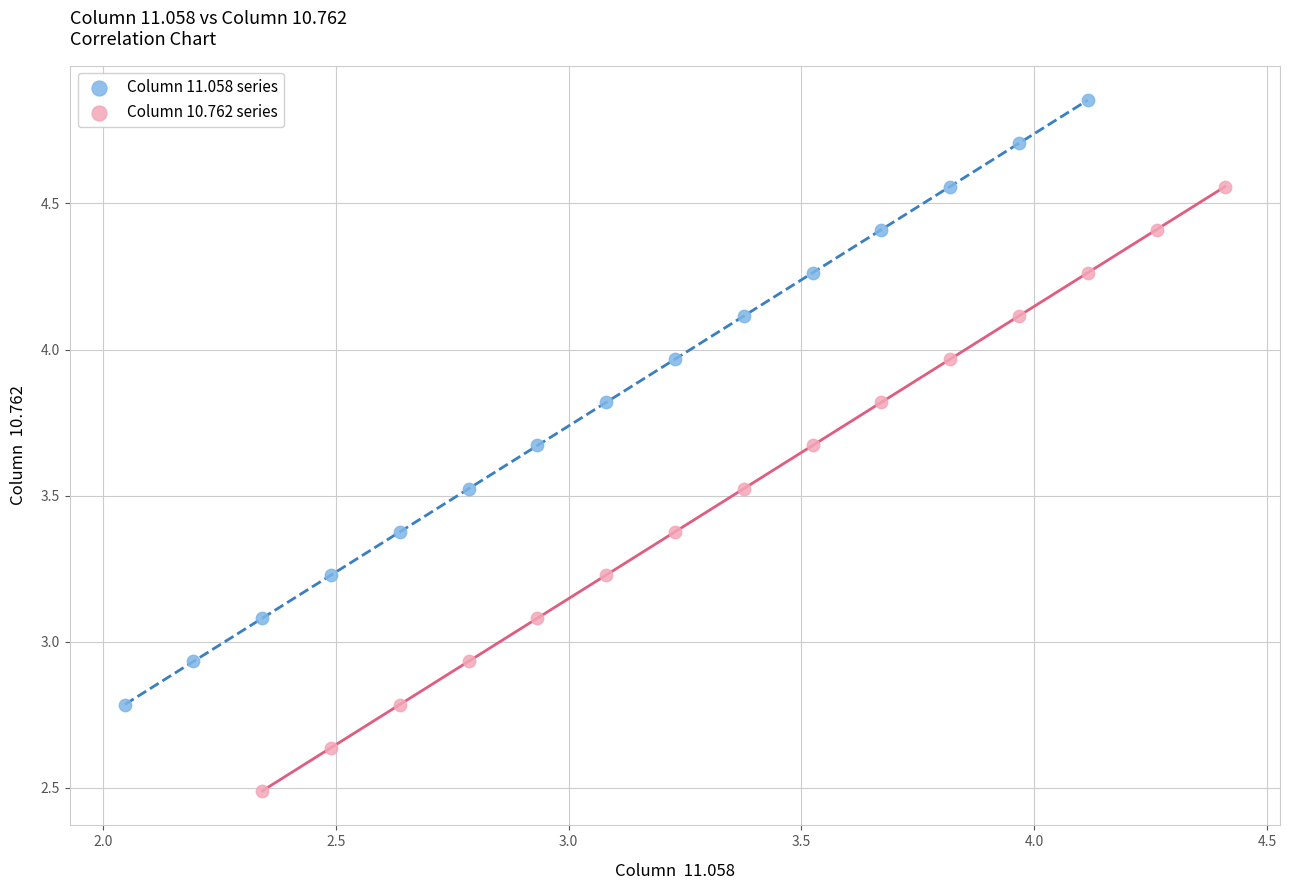

What are all the series names shown in the legend?

Column 11.058 series, Column 10.762 series